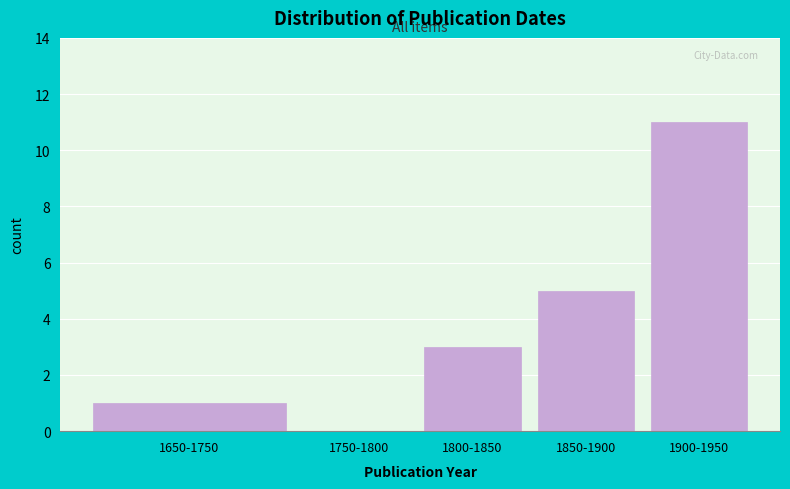

Reading left to right, transcribe all the data shown in this chart.

1650-1750=1	1750-1800=0	1800-1850=3	1850-1900=5	1900-1950=11